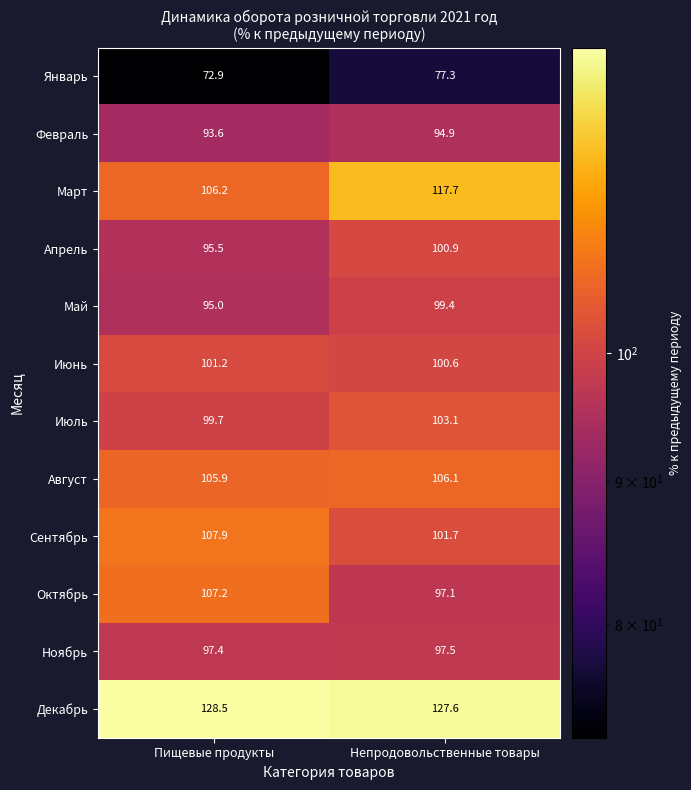

What is the difference between the maximum and minimum values in the Июнь series?

0.6